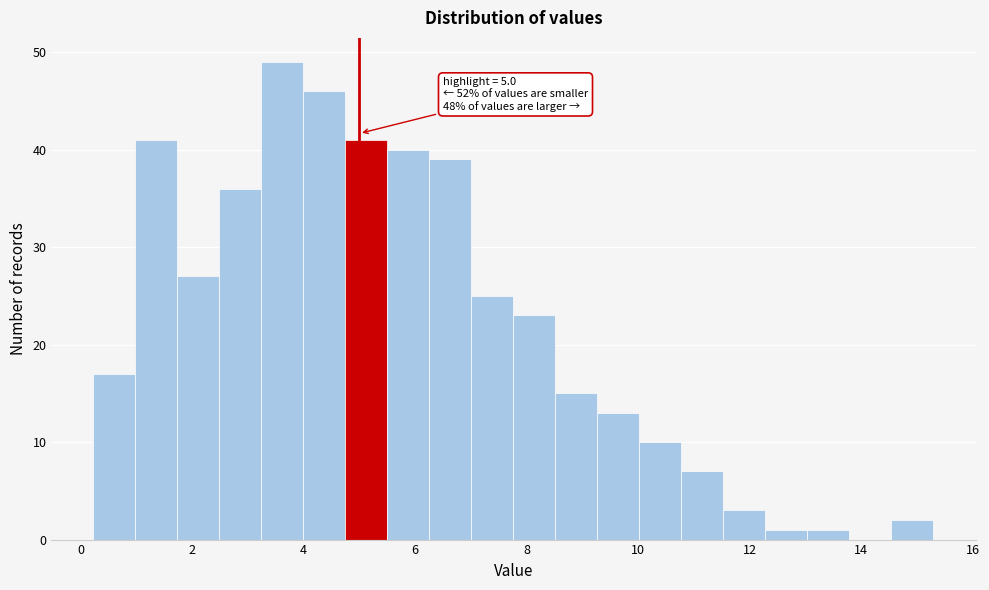

Read against the x-axis, roughly where is the centre of the tallest bar?

3.6